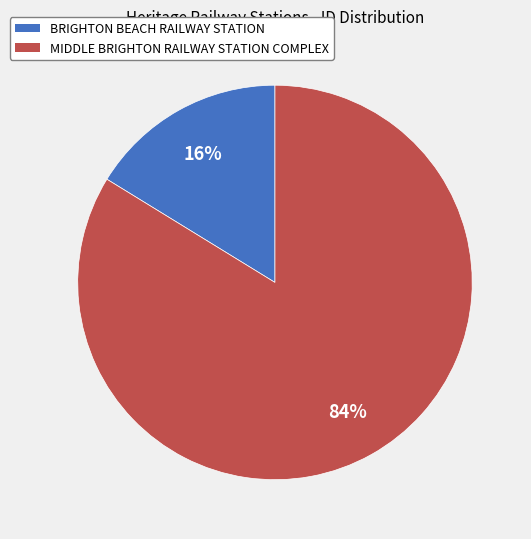

To the nearest percent, what is the difference between the largest and smallest slice percentages?

68%